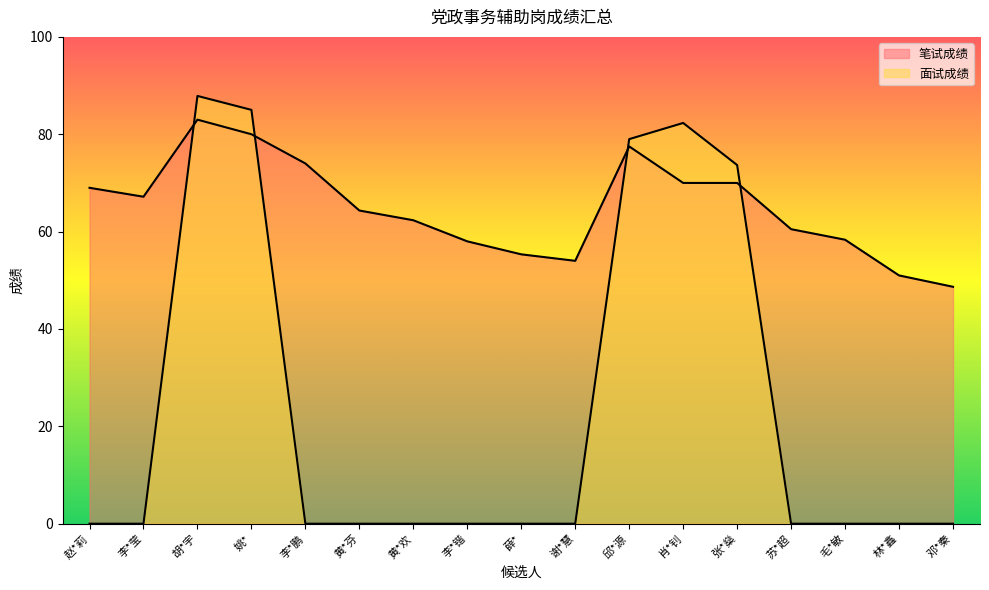

What is the label of the 9th point from the right?

薛*